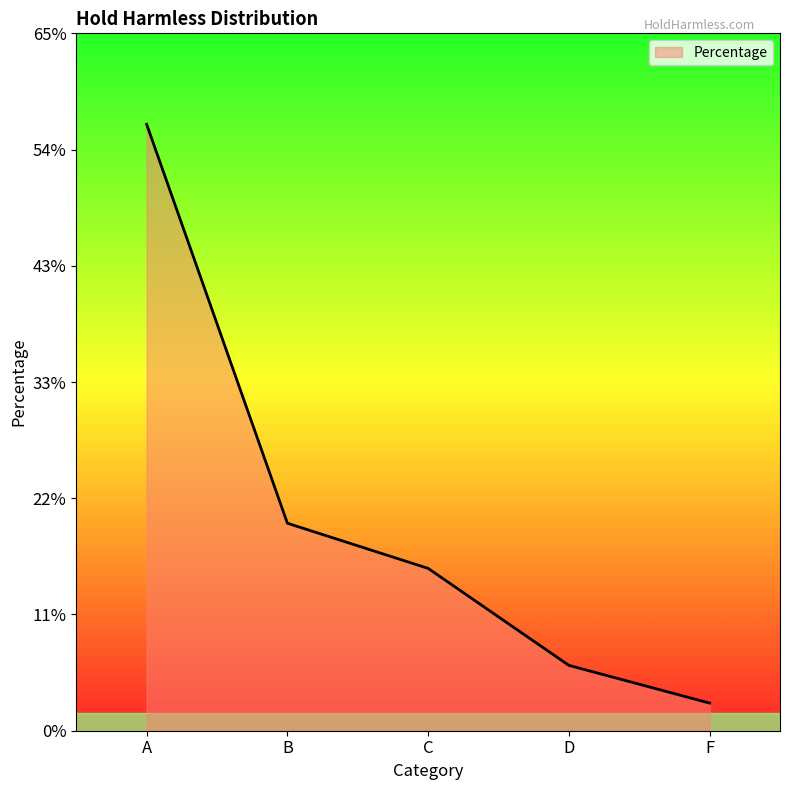

True or false: the data shows 0.2 at B.

True